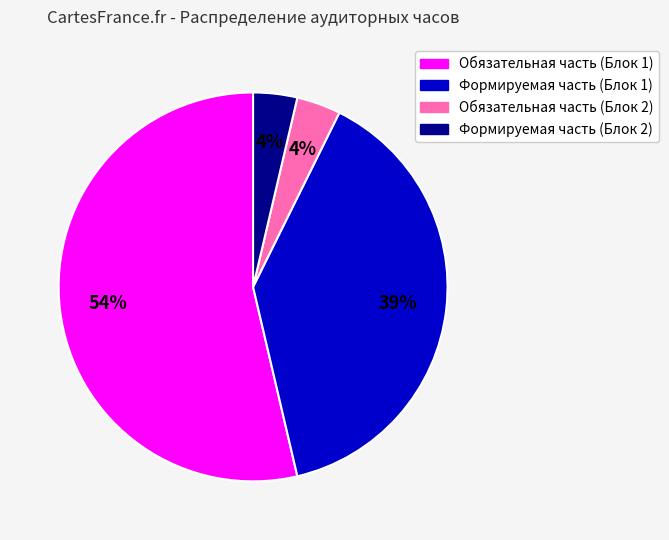

How many slices are in this pie chart?

4